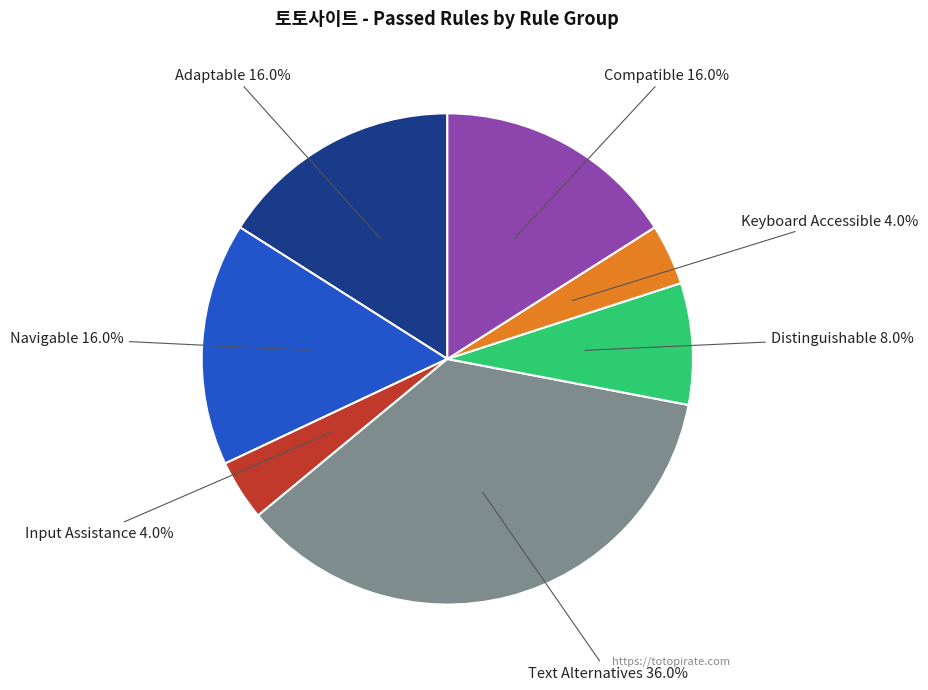

Which category has the biggest portion of the pie?

Text Alternatives